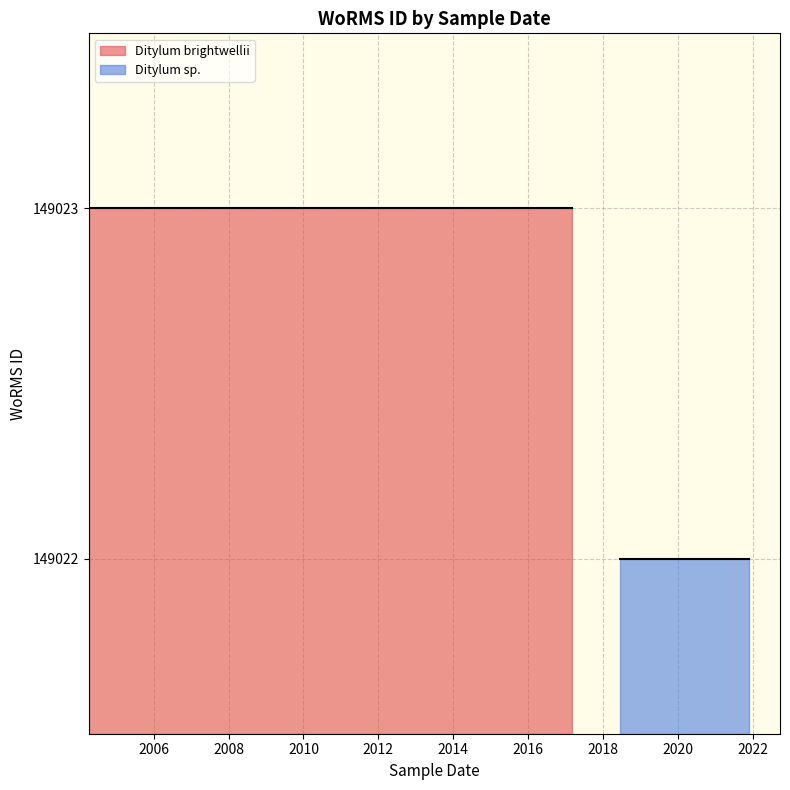

Which series has the widest spread of values?

Ditylum brightwellii